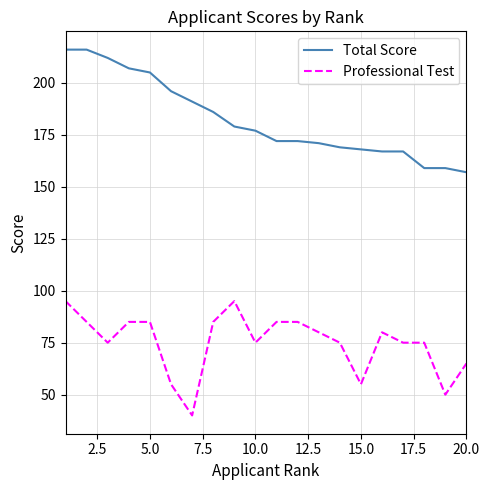

What is the difference between the maximum and minimum values in the Professional Test series?

55